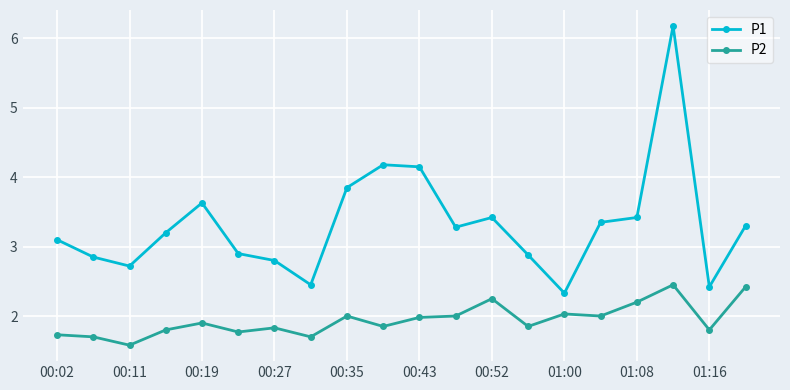

What is the highest value of the P1 series?

6.2